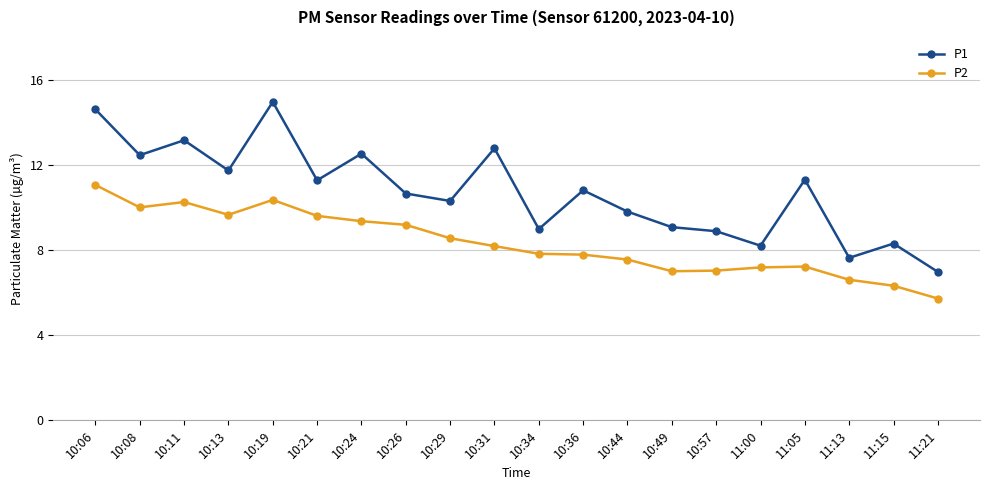

Which series changed the most between 10:19 and 10:21?

P1